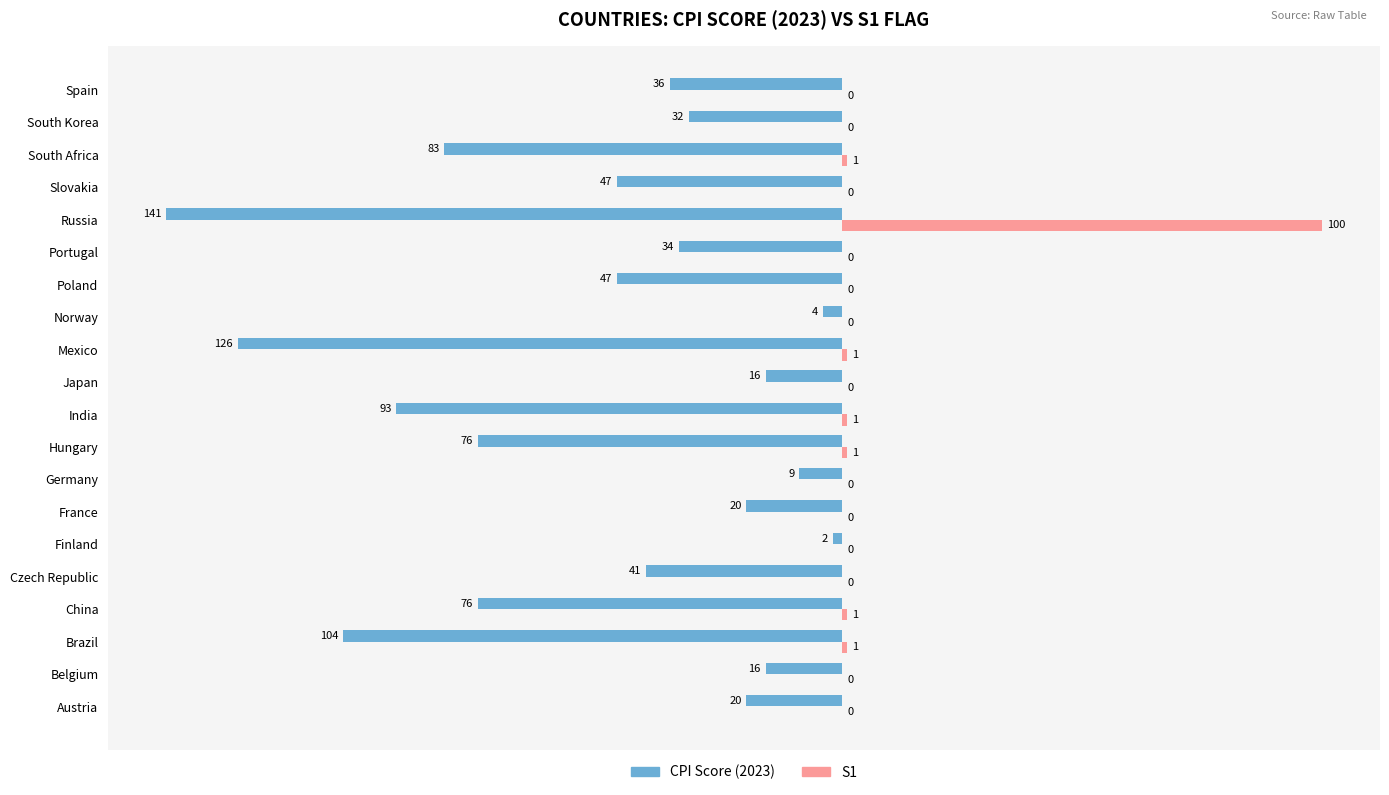

What is the total value across all series at Japan?

-16